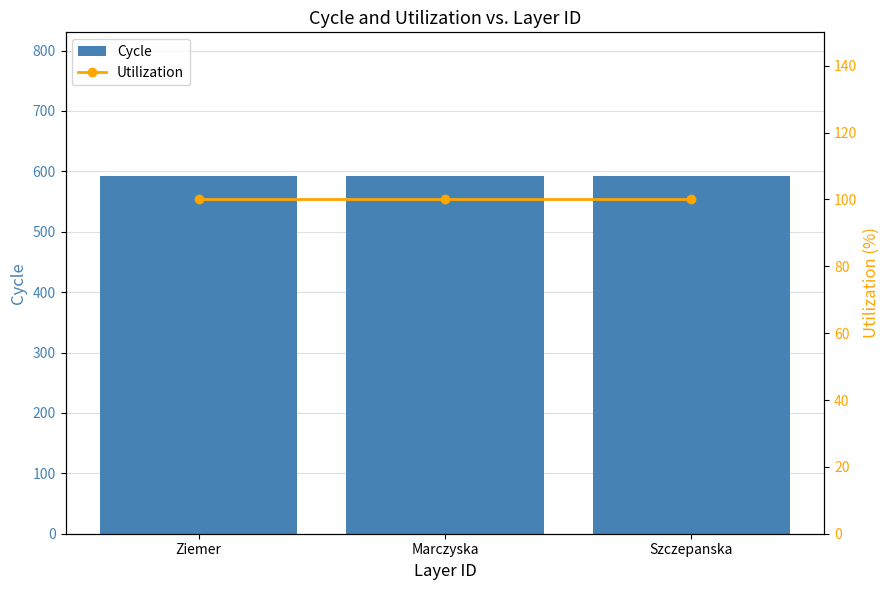

List the labels in order of Cycle value, largest first.

Ziemer, Marczyska, Szczepanska